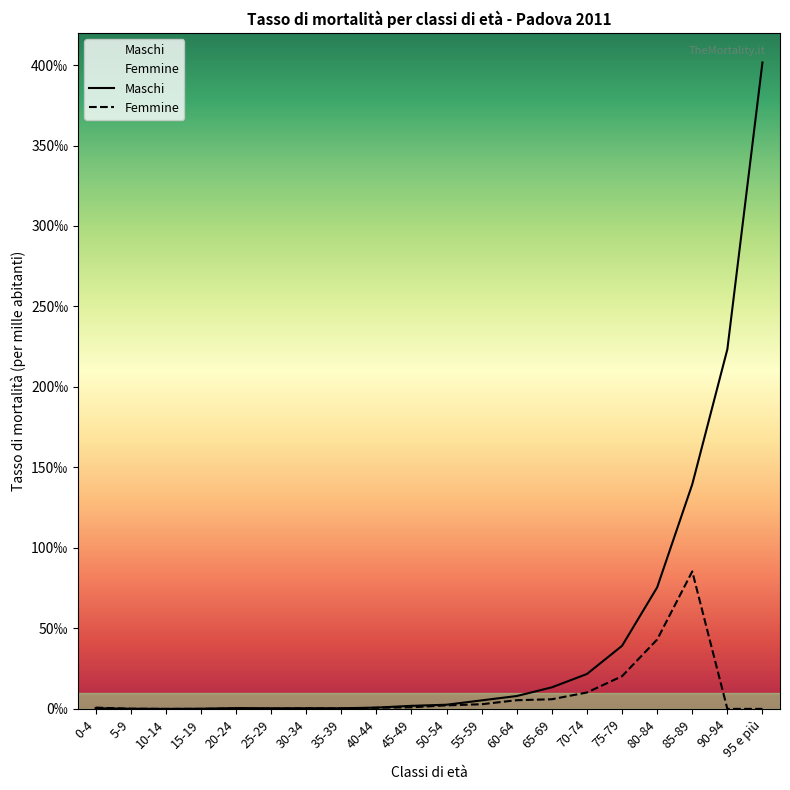

At which label is Femmine closest to 42?

80-84